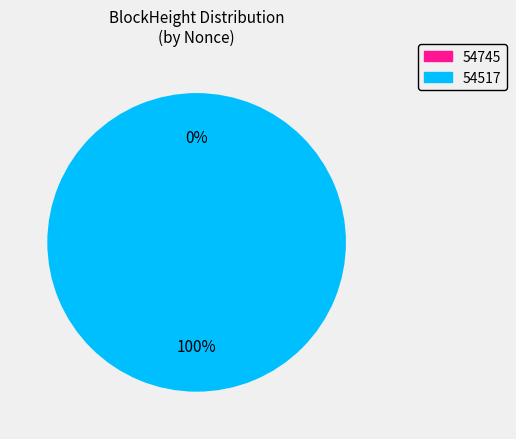

Is it true that 54517 is 100% of the pie?

True